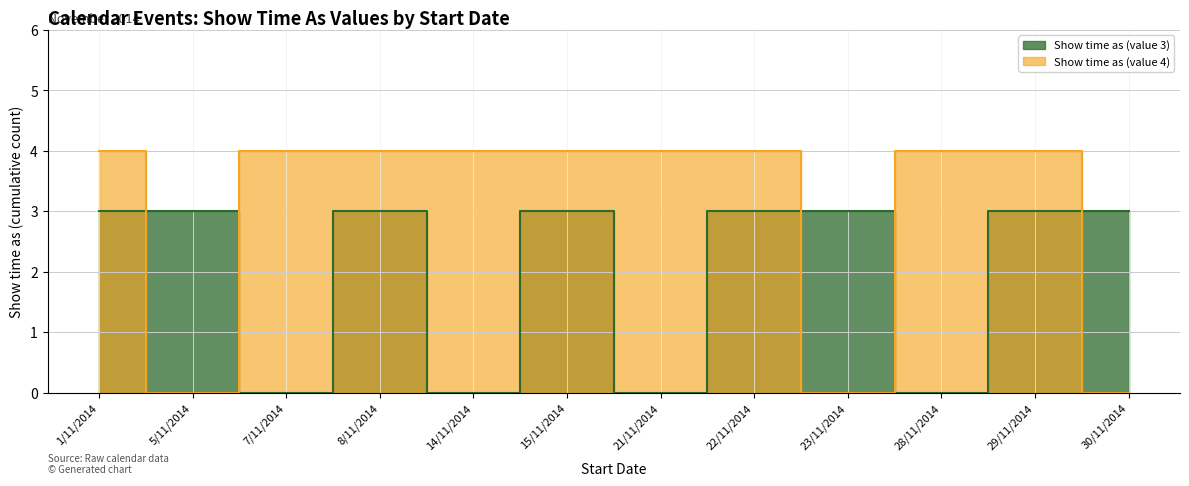

At how many categories does at least one series exceed 2?

12